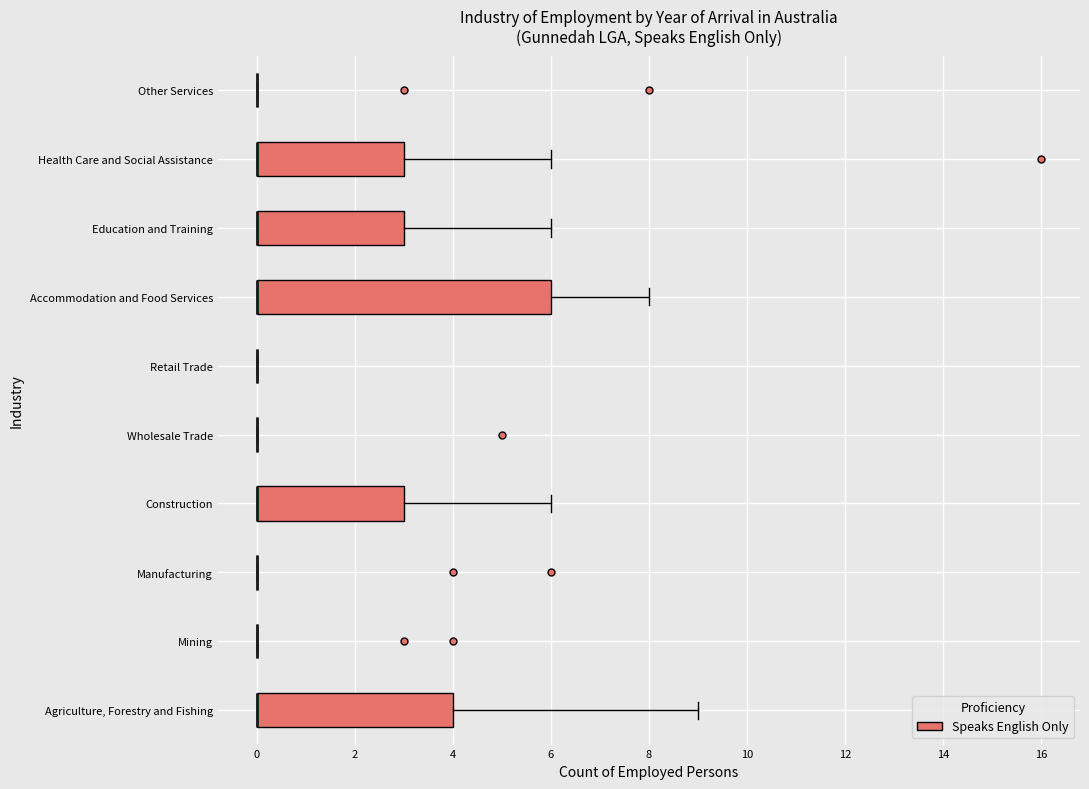

Reading bottom to top, transcribe this box plot: for each box, give where its median line is, the range the box spans, and where its two whiskers end, as read against the x-axis. The values are not printed on the chart, so give them approximately, as read against the axis.

Agriculture, Forestry and Fishing: median 0 (drawn on the box's left edge), box 0 to 4, whiskers 0 to 9
Mining: box collapsed to a line at 0, whiskers 0 to 0
Manufacturing: box collapsed to a line at 0, whiskers 0 to 0
Construction: median 0 (drawn on the box's left edge), box 0 to 3, whiskers 0 to 6
Wholesale Trade: box collapsed to a line at 0, whiskers 0 to 0
Retail Trade: box collapsed to a line at 0, whiskers 0 to 0
Accommodation and Food Services: median 0 (drawn on the box's left edge), box 0 to 6, whiskers 0 to 8
Education and Training: median 0 (drawn on the box's left edge), box 0 to 3, whiskers 0 to 6
Health Care and Social Assistance: median 0 (drawn on the box's left edge), box 0 to 3, whiskers 0 to 6
Other Services: box collapsed to a line at 0, whiskers 0 to 0